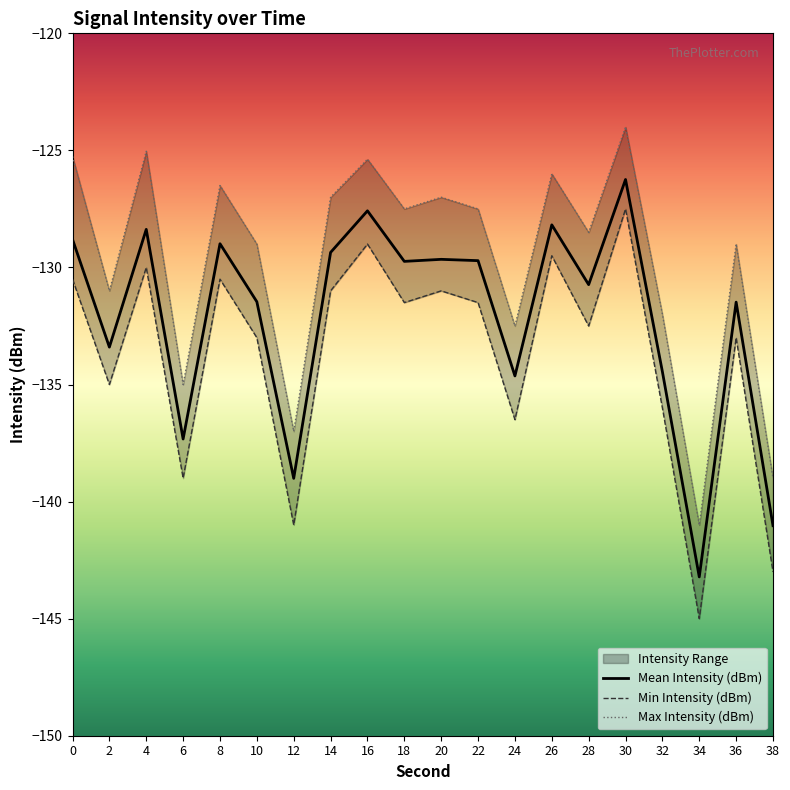

At which category does the chart reach its peak across all series?

30